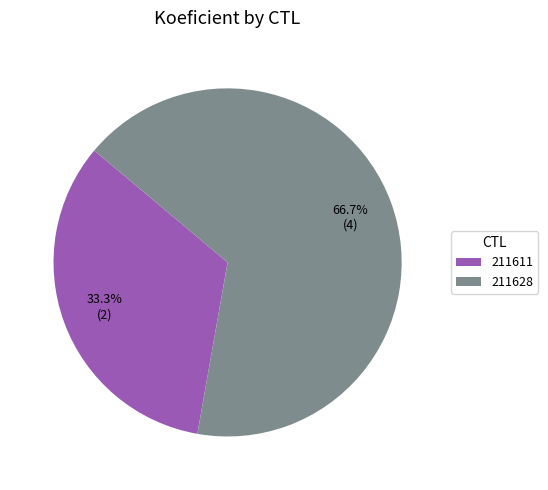

Which category has the smallest portion of the pie?

211611